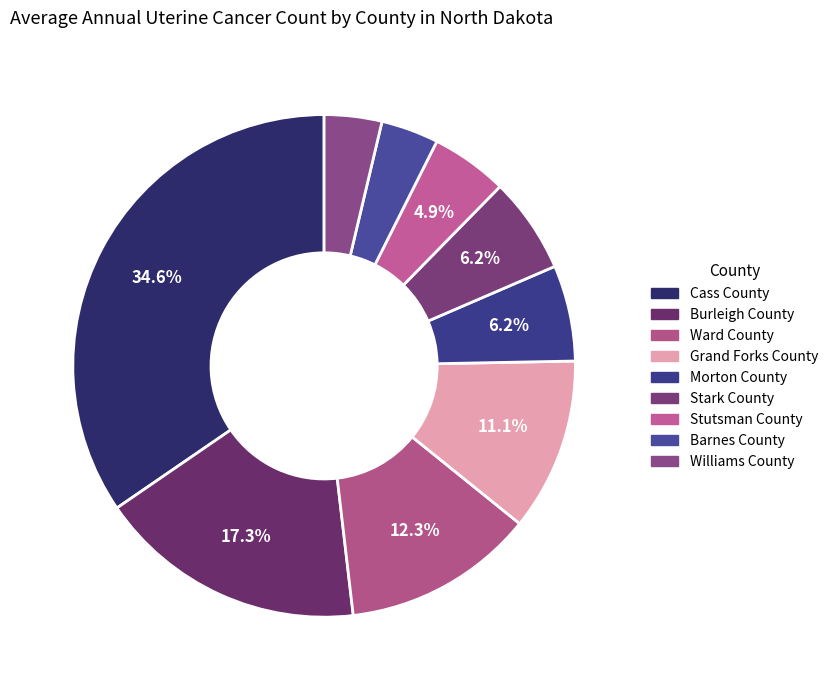

To the nearest percent, what is the combined percentage of Morton County and Grand Forks County?

17%